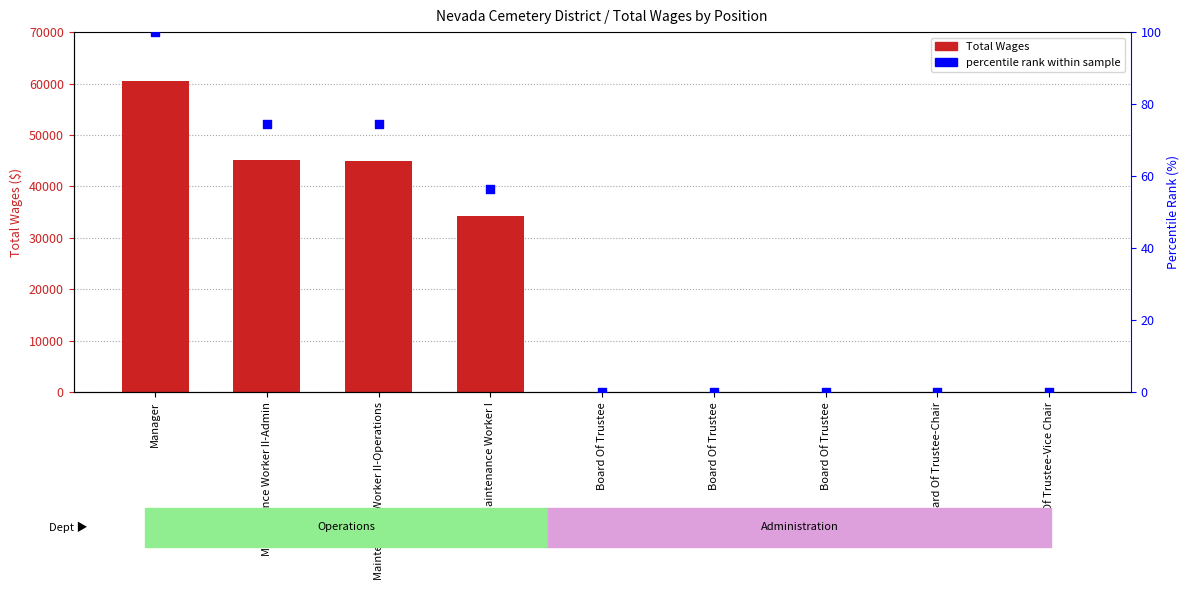

Which series contains the lowest Y value?

Total Wages